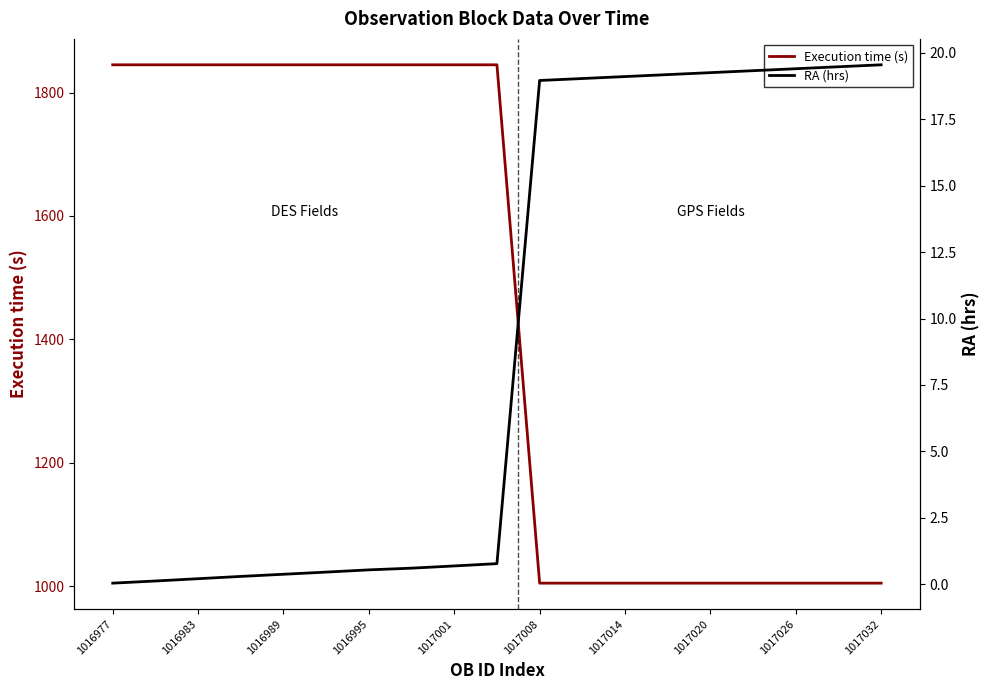

The Execution time (s) series shows 1845 at 1016983. True or false?

True